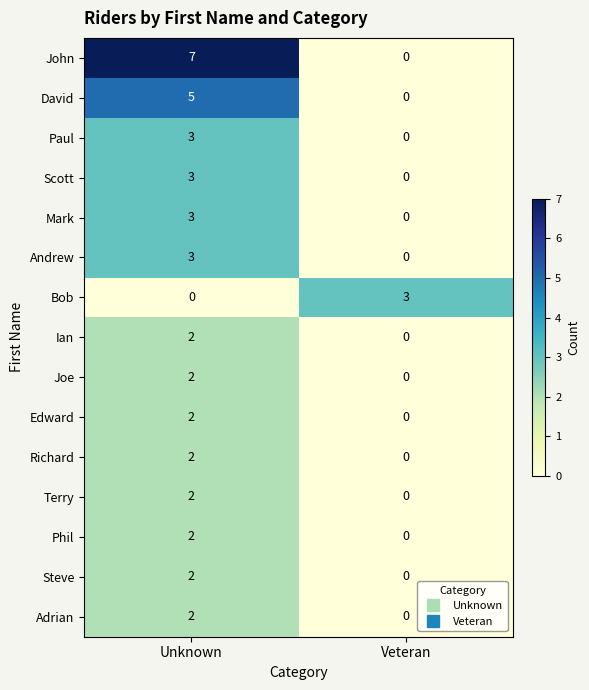

How many distinct data groups are displayed?

15